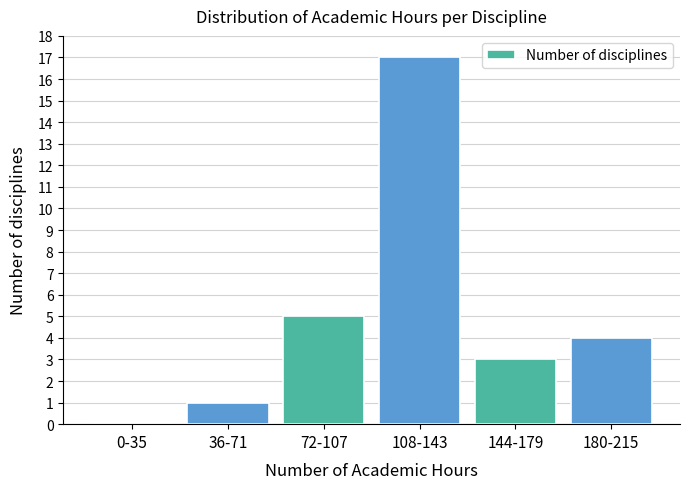

Reading left to right, what are all the values shown in this chart?

0-35=0	36-71=1	72-107=5	108-143=17	144-179=3	180-215=4